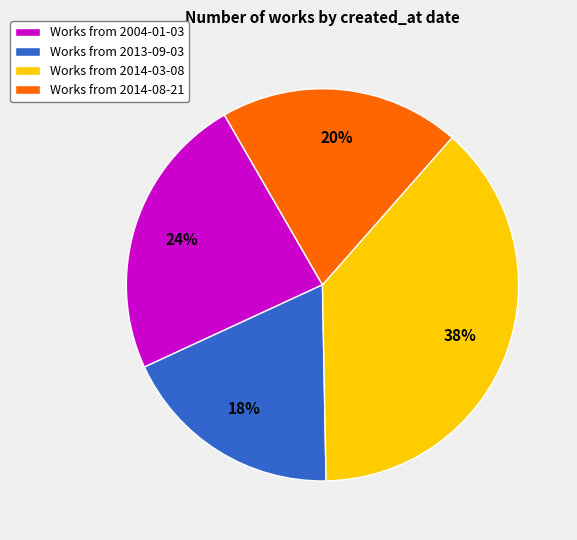

To the nearest percent, what is the combined percentage of Works from 2014-03-08 and Works from 2014-08-21?

58%